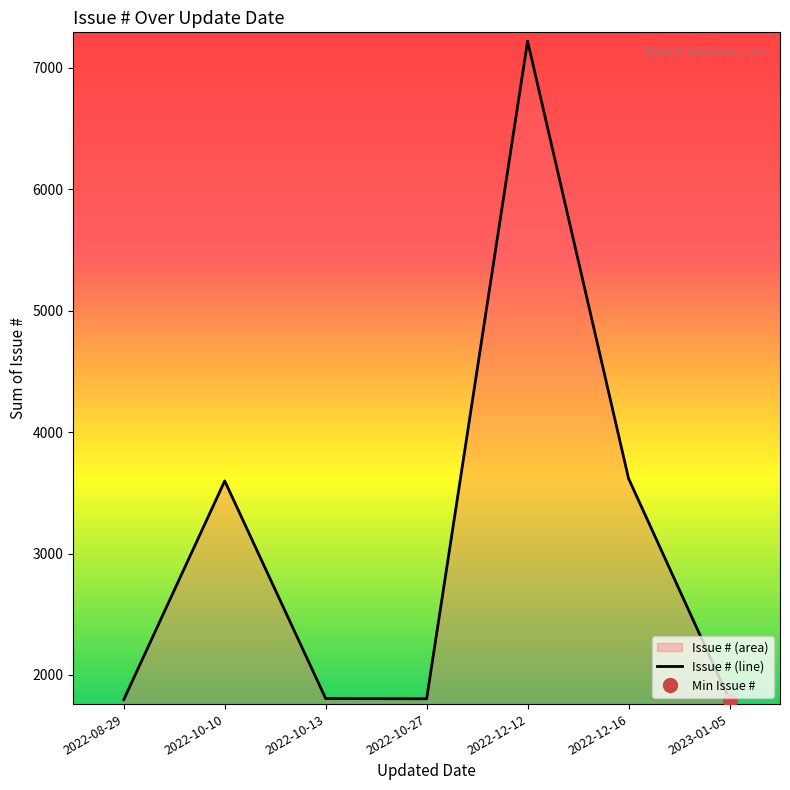

What is the label of the 2nd point from the left?

2022-10-10